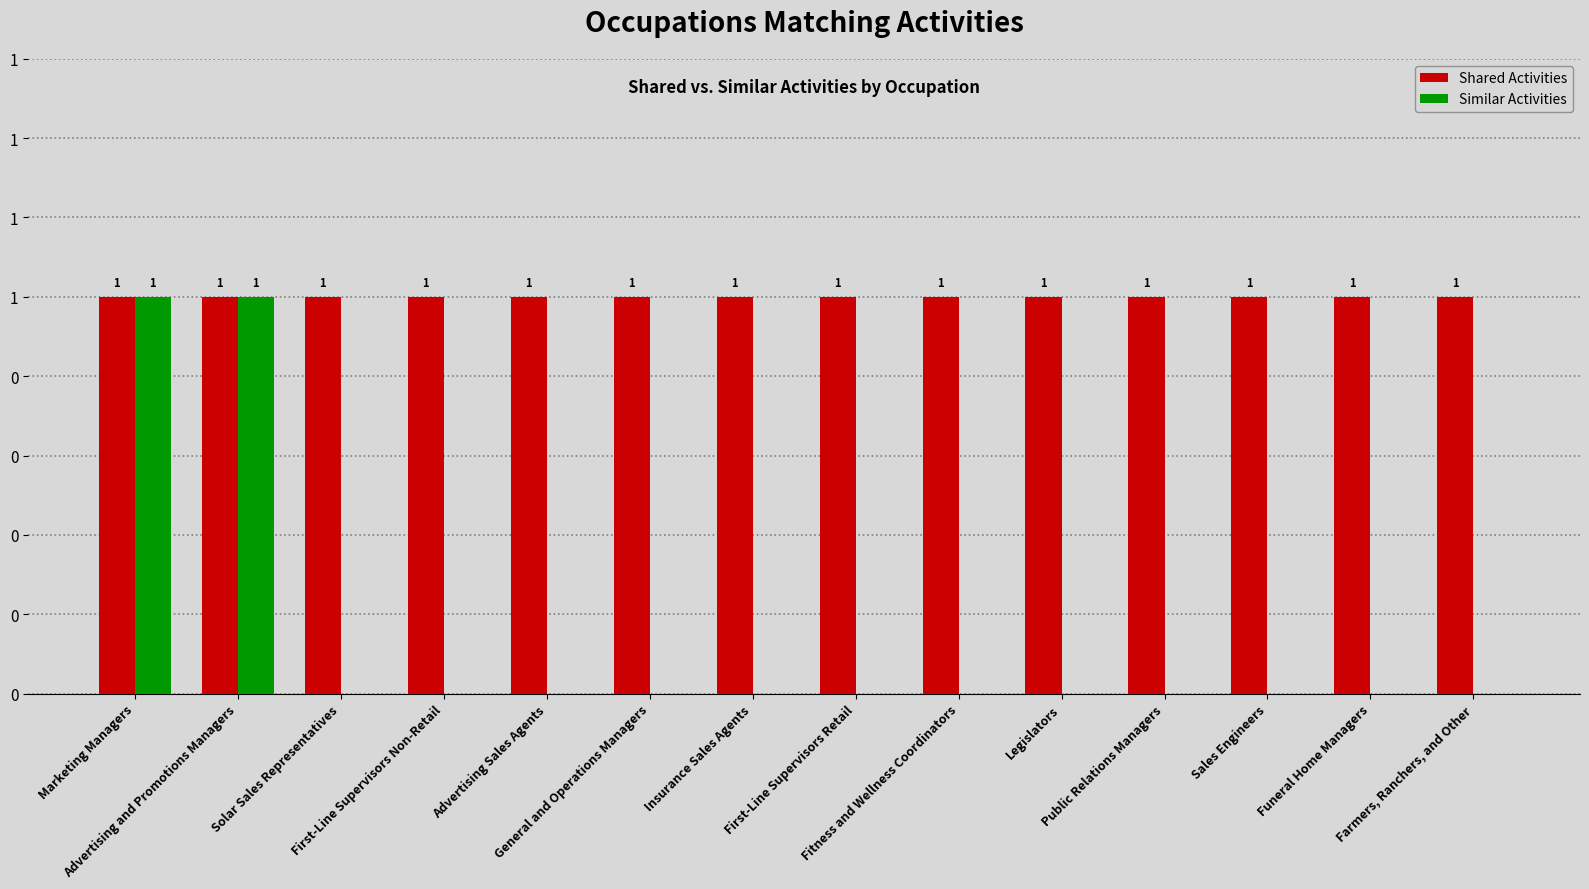

List the labels in order of Similar Activities value, largest first.

Marketing Managers, Advertising and Promotions Managers, Solar Sales Representatives, First-Line Supervisors Non-Retail, Advertising Sales Agents, General and Operations Managers, Insurance Sales Agents, First-Line Supervisors Retail, Fitness and Wellness Coordinators, Legislators, Public Relations Managers, Sales Engineers, Funeral Home Managers, Farmers, Ranchers, and Other